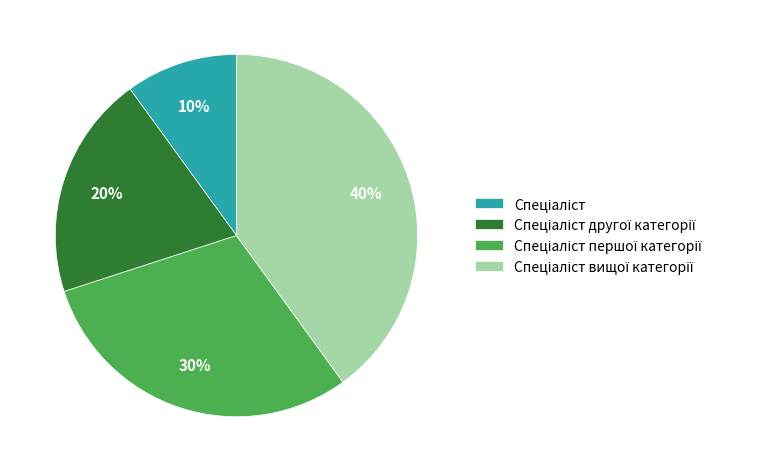

To the nearest percent, what is the average slice percentage?

25%